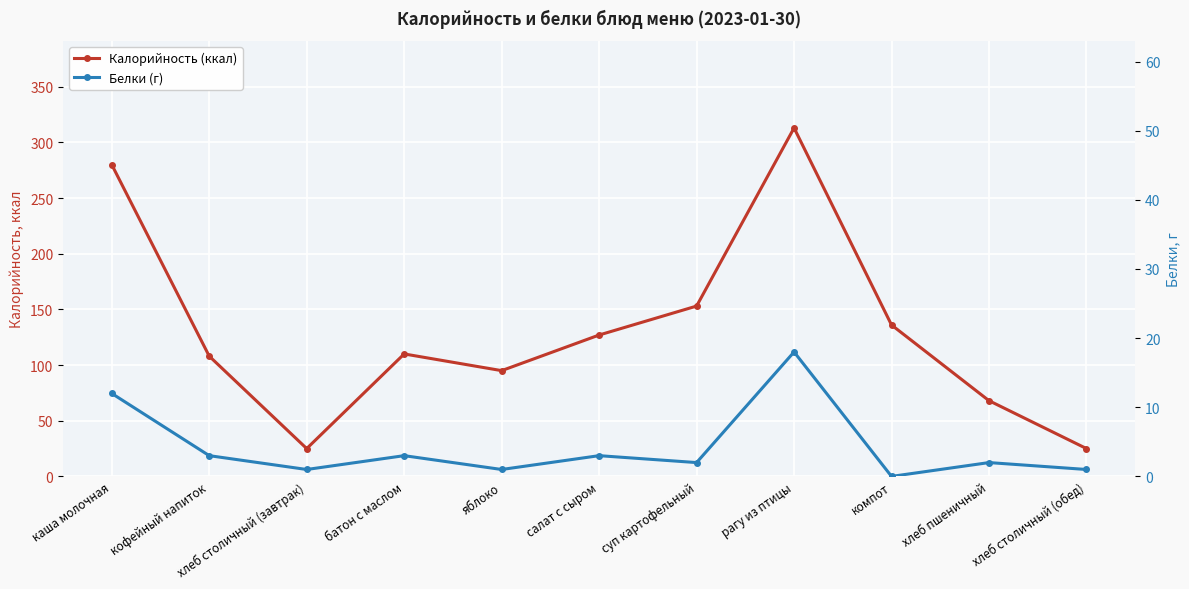

In Калорийность (ккал), how many points are lower than both neighbors (excluding endpoints)?

2